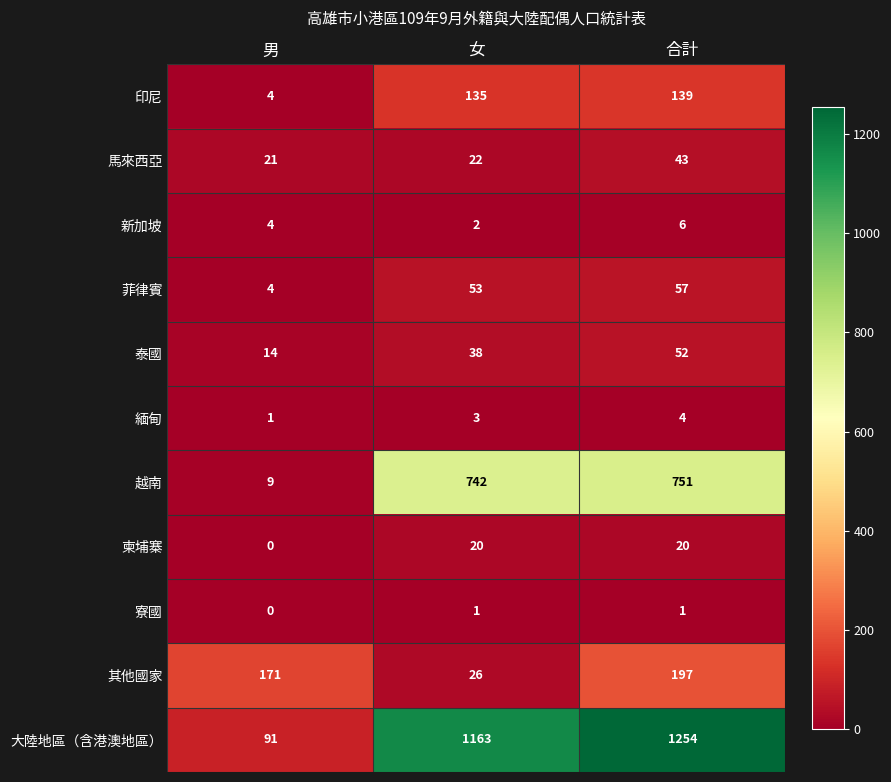

What is the maximum value shown in the chart?

1254